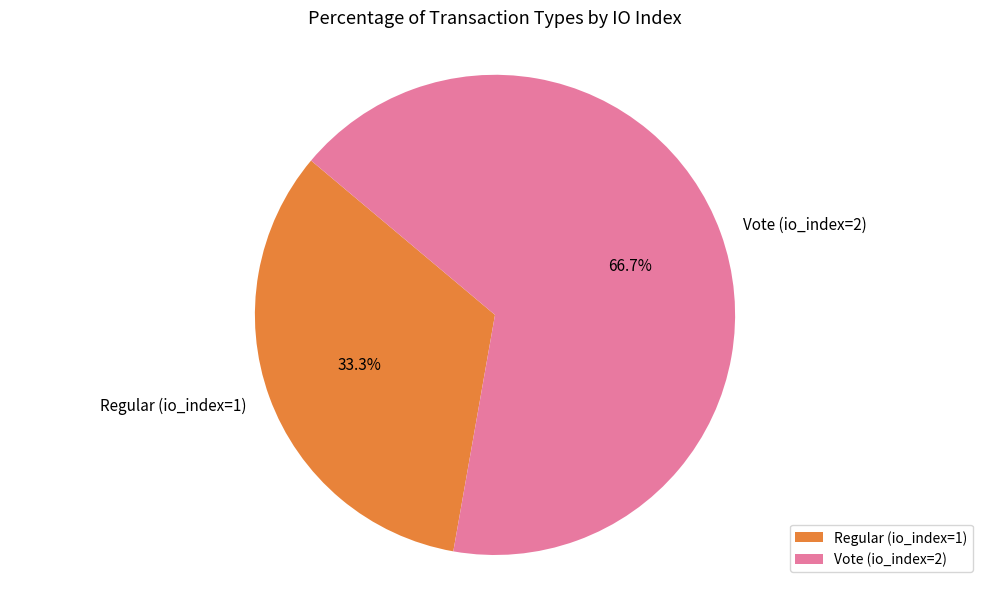

How many segments does this pie chart have?

2